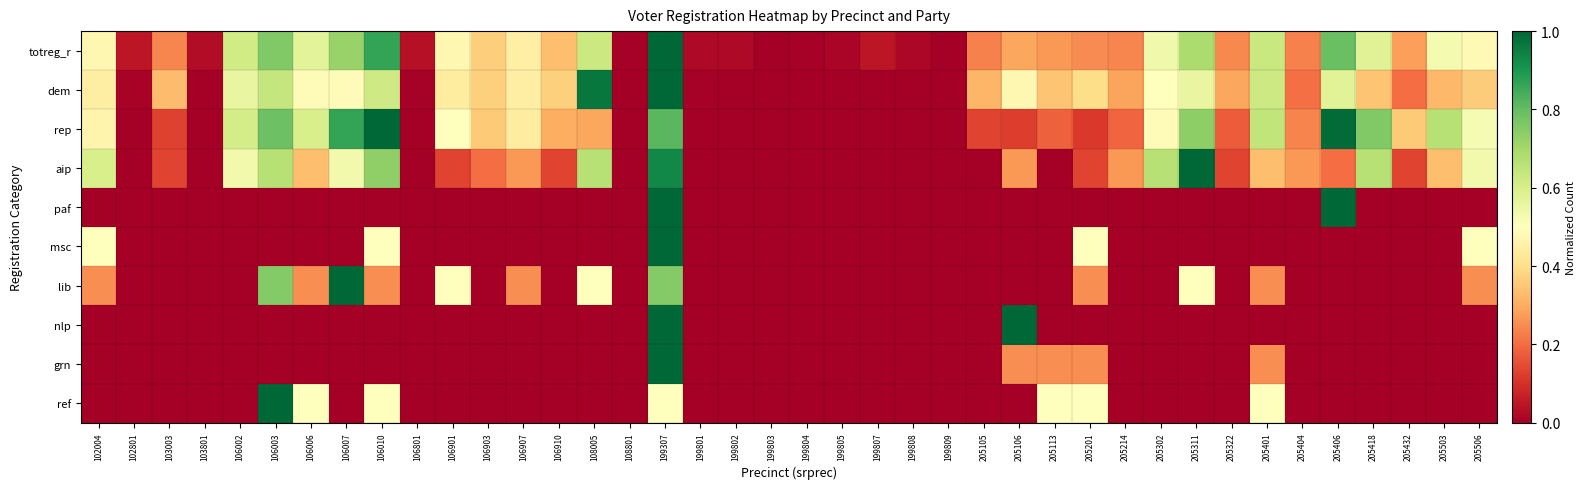

At how many categories does at least one series exceed 0?

39